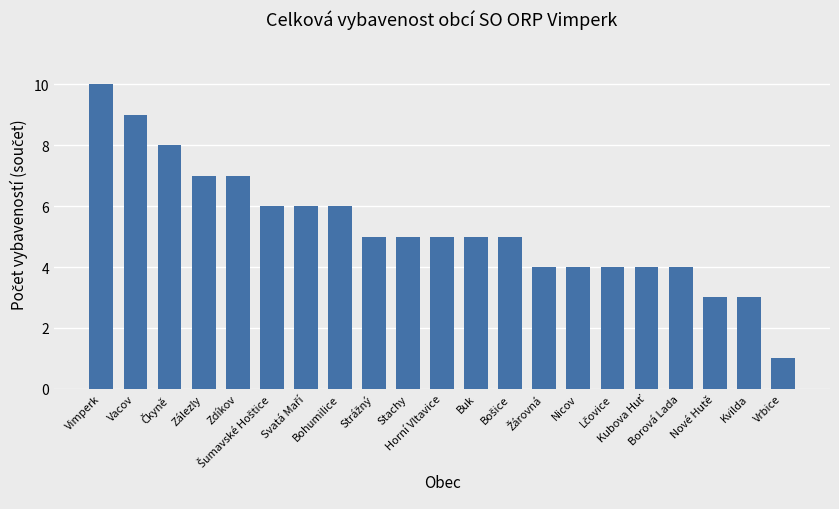

What is the average value?

5